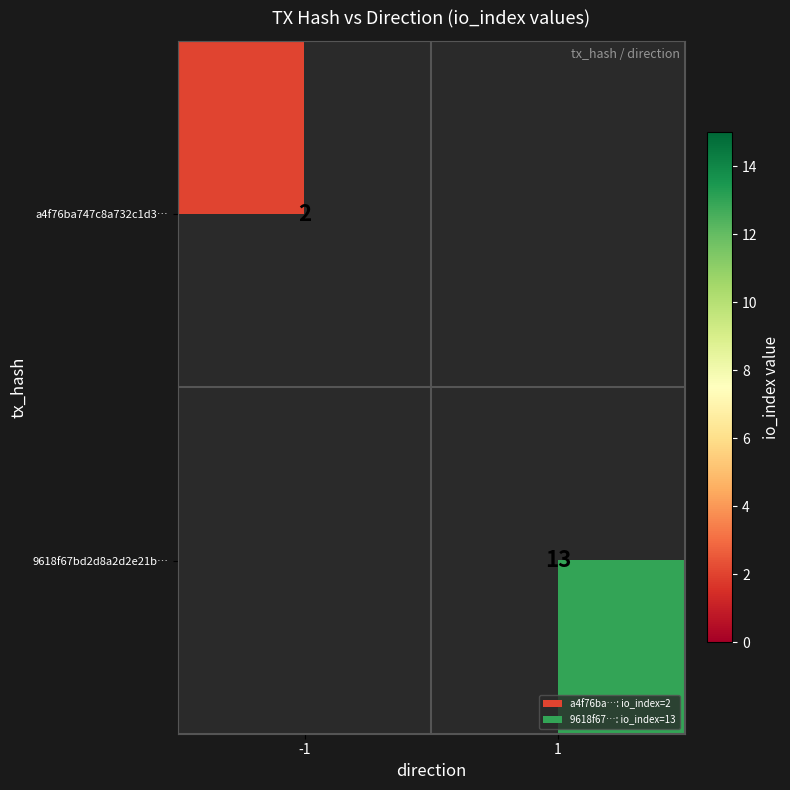

Is it true that 9618f67bd2d8a2d2e21b… equals 19 at 1?

False